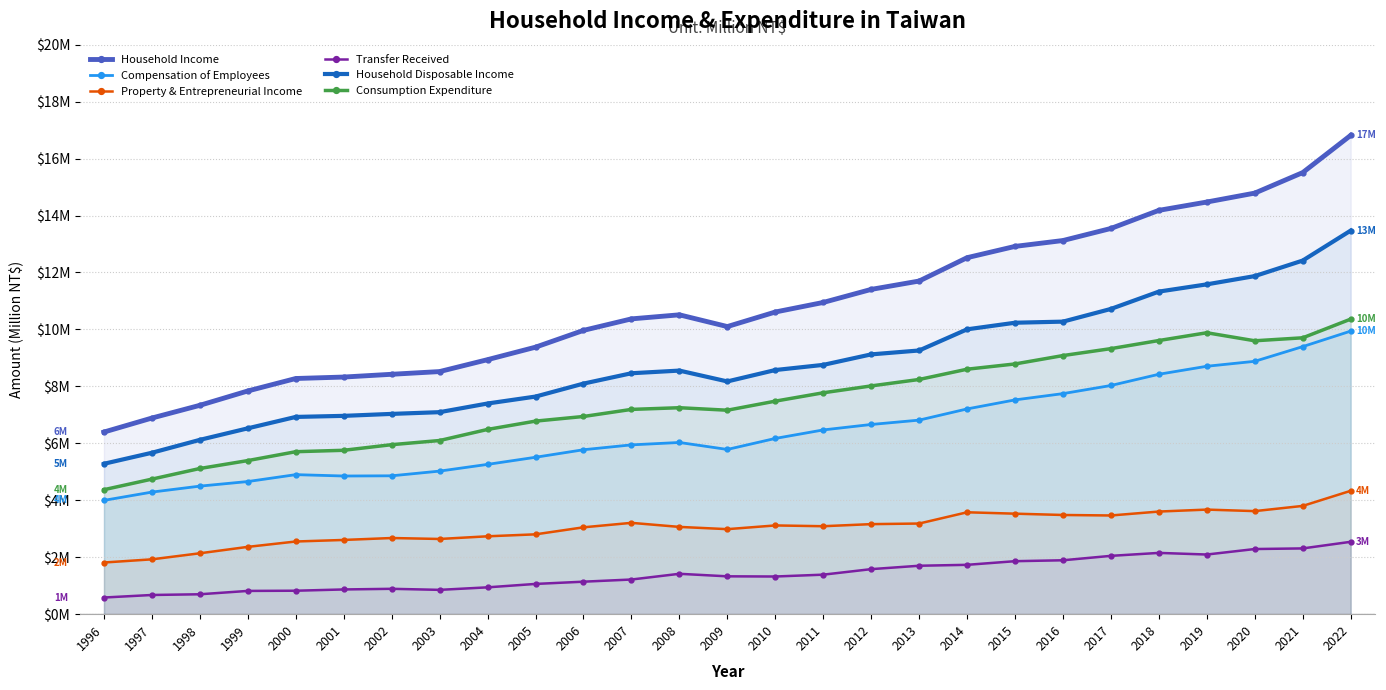

What is the difference between the highest and lowest values at 2001?

7459170